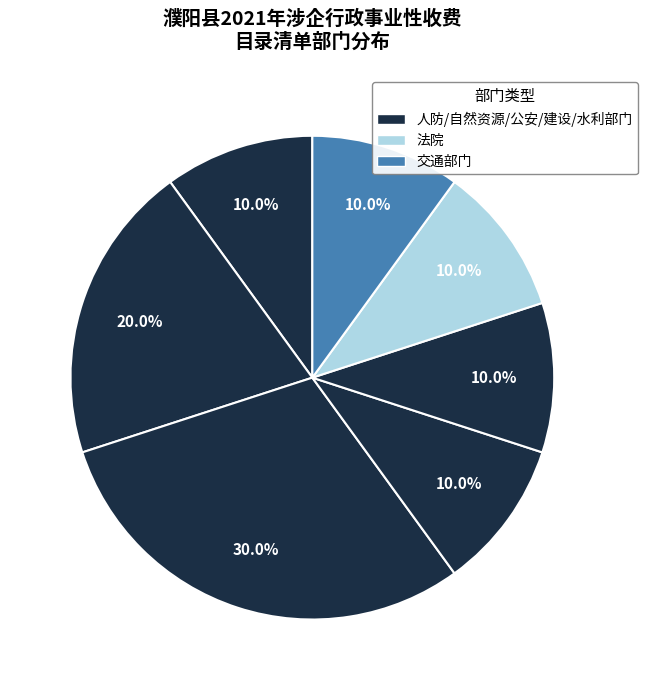

How many slices are in this pie chart?

7